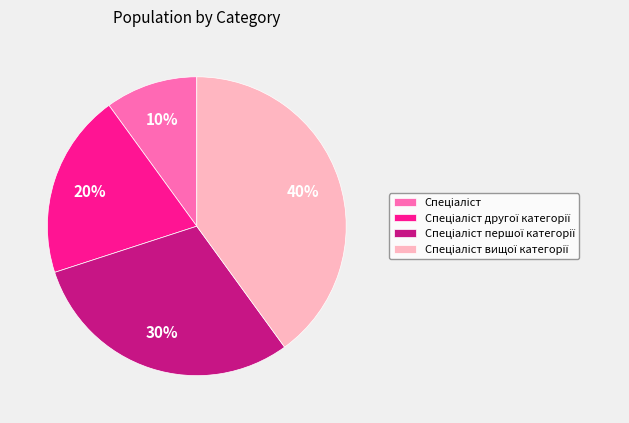

To the nearest percent, what is the difference between the largest and smallest slice percentages?

30%